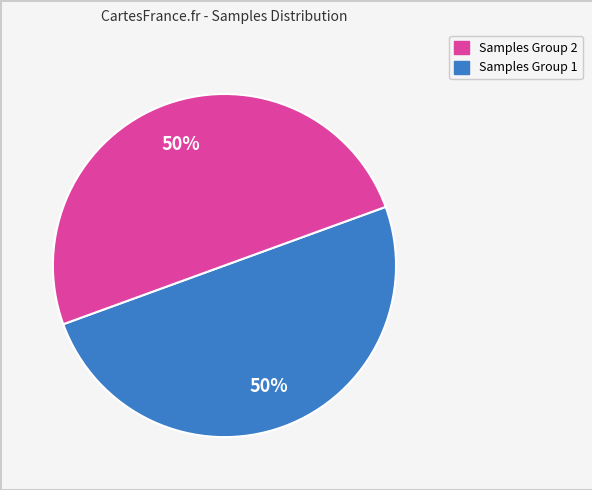

To the nearest percent, what is the average slice percentage?

50%